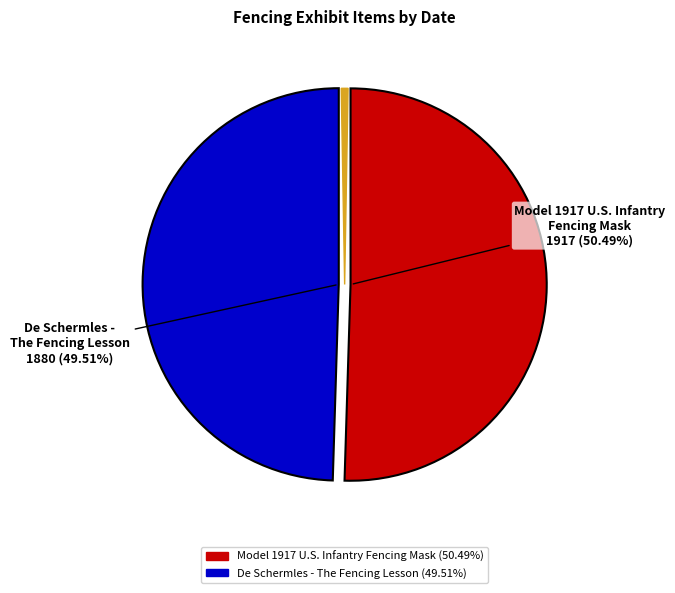

Does any single category account for the majority?

Yes